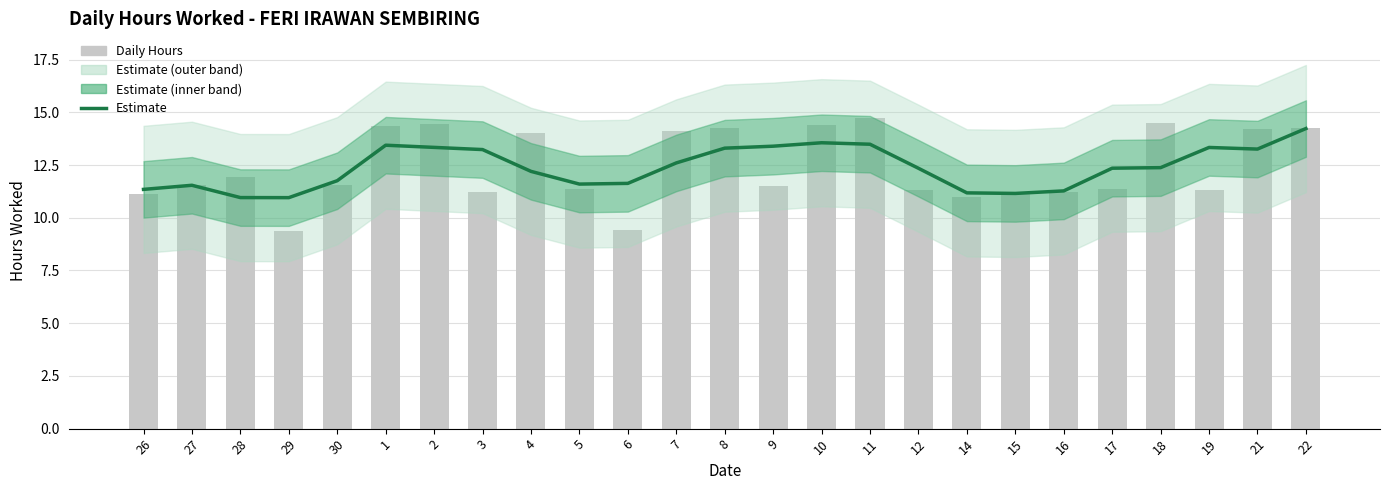

Rank the series by their maximum value, from lowest to highest.

Estimate, Daily Hours